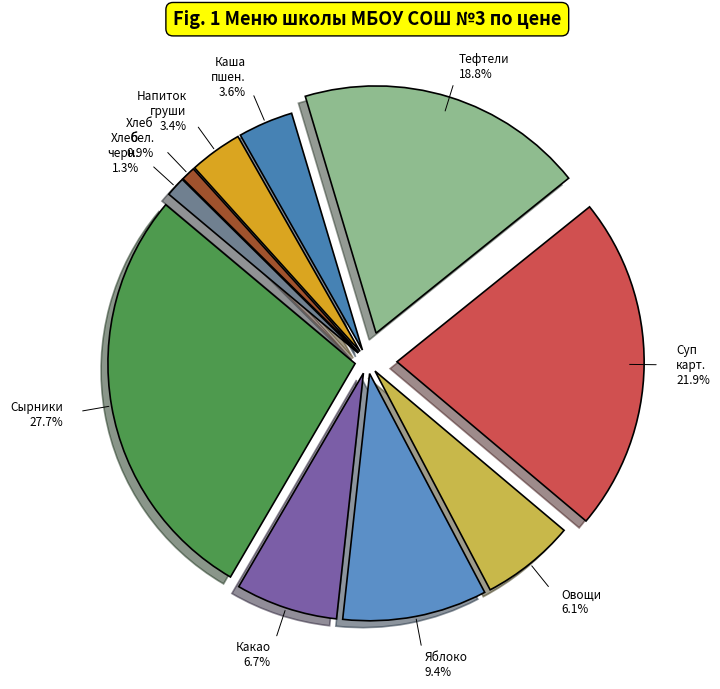

How many slices are in this pie chart?

10